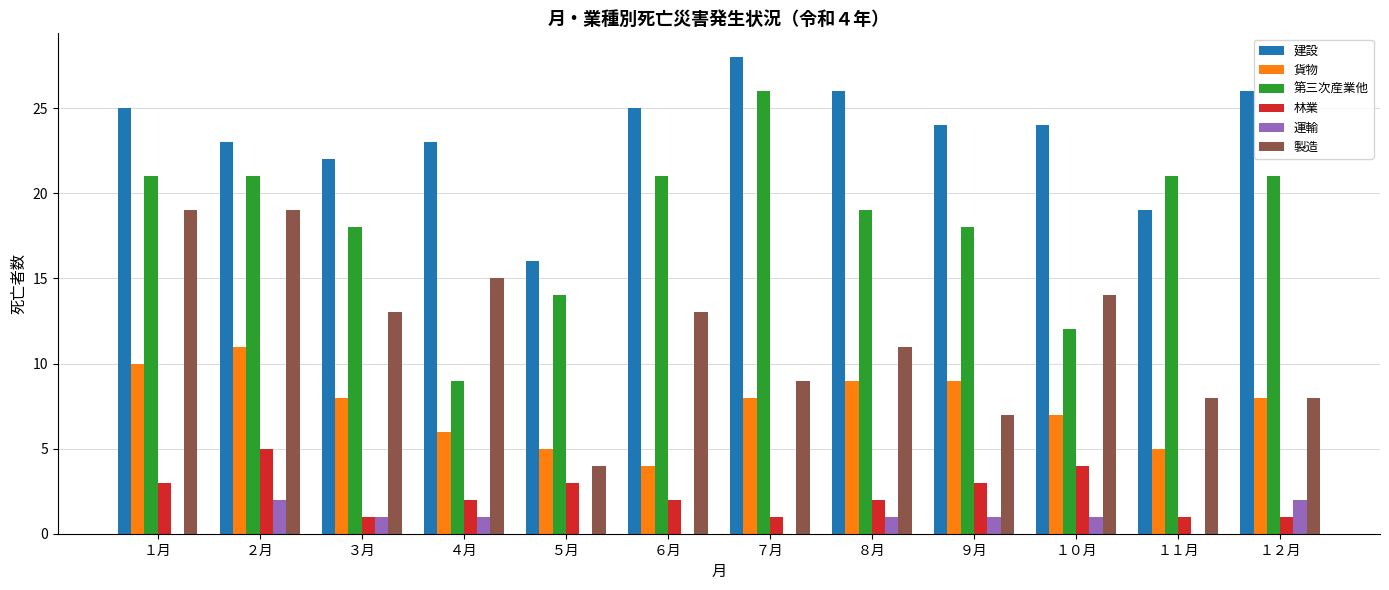

Between ２月 and ３月, which series saw the biggest shift?

製造